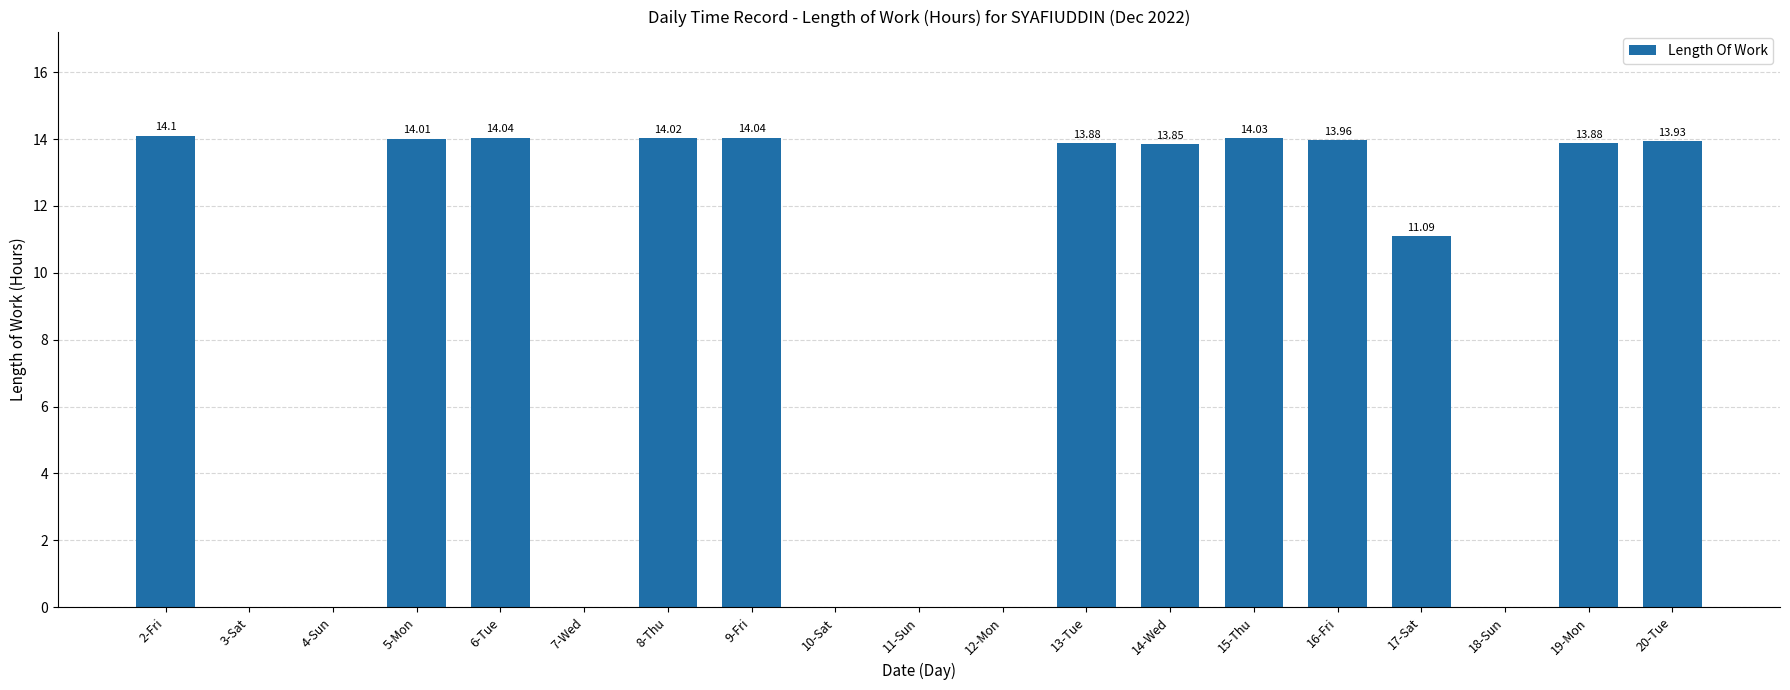

What is the change in value from 4-Sun to 16-Fri?

+14.0